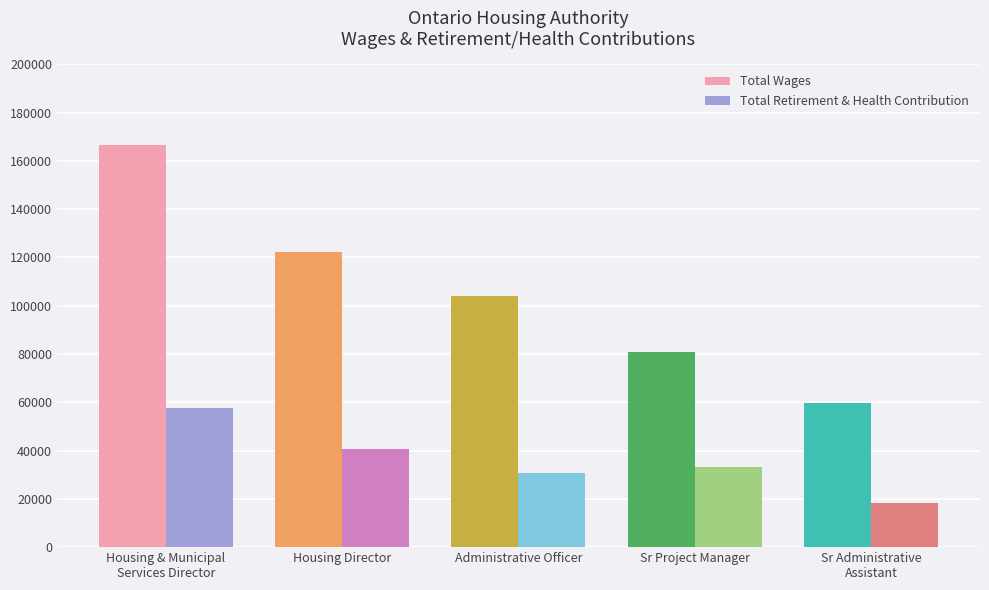

How many values in the Total Wages series are below 104195?

2